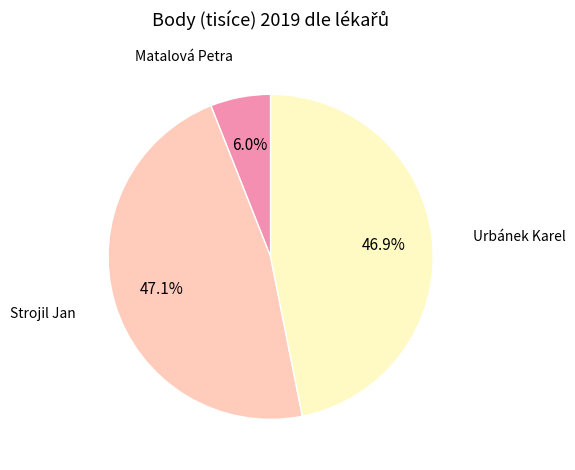

To the nearest percent, what percentage of the pie is Urbánek Karel?

47%